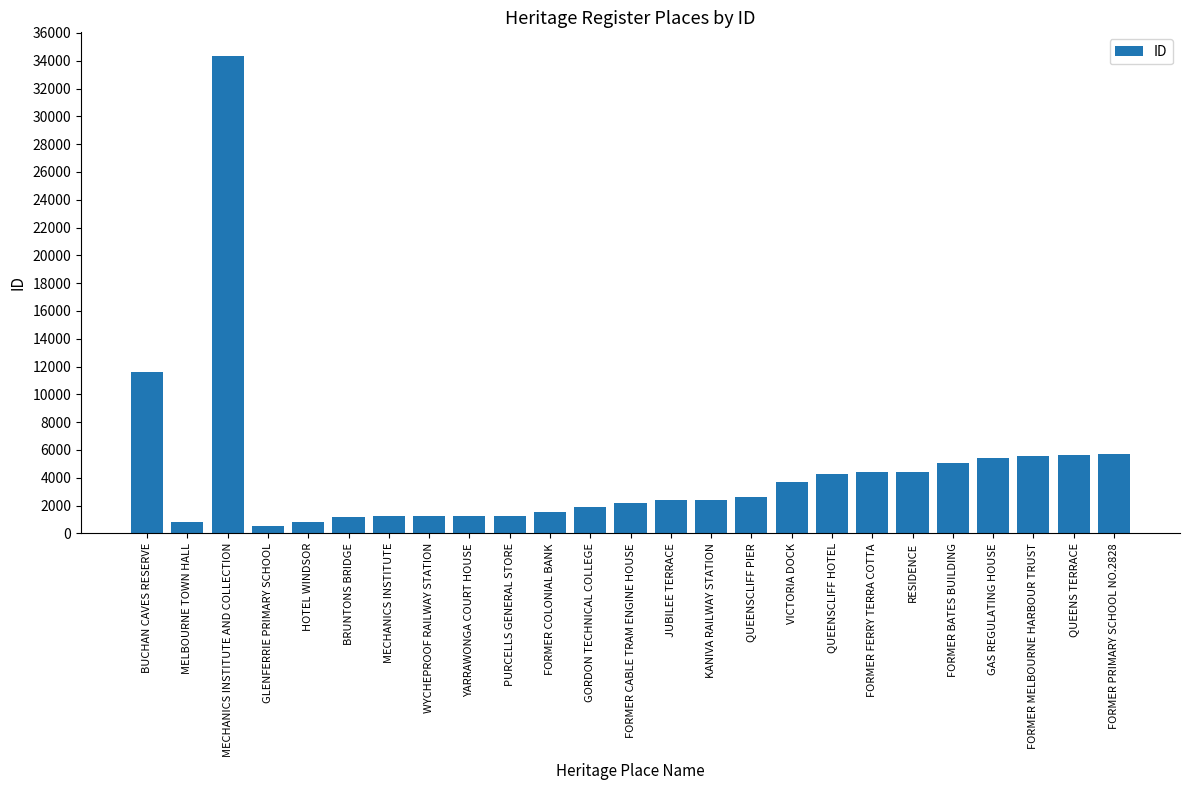

What is the change in value from HOTEL WINDSOR to QUEENSCLIFF PIER?

+1792